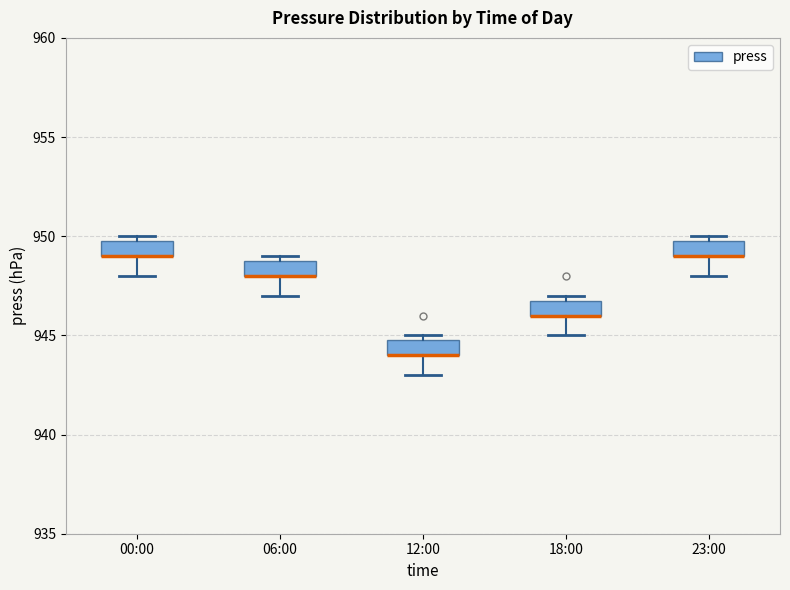

Where is the lower edge of the box for 18:00 on the y-axis? The values are not printed on the chart, so give them approximately, as read against the axis.

946